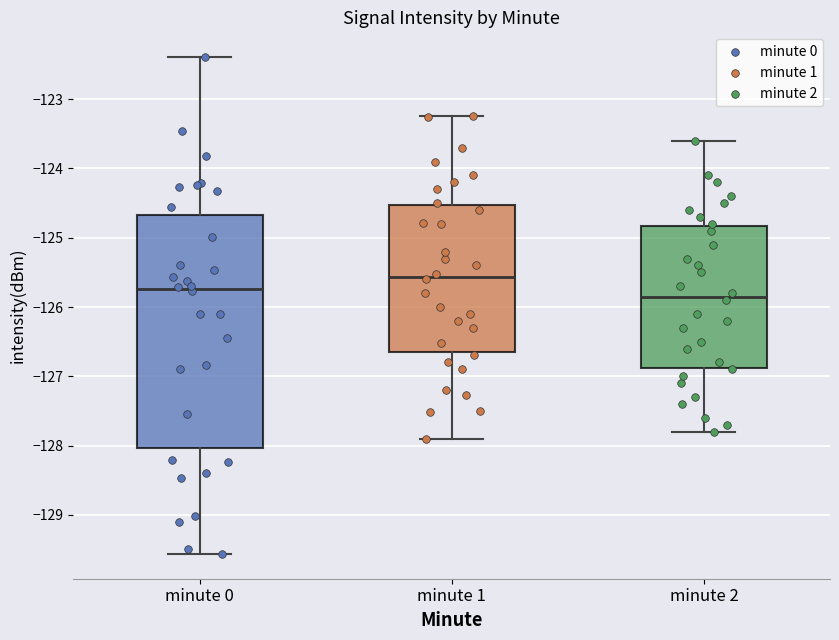

Reading left to right, transcribe this box plot: for each box, give where its median line is, the range the box spans, and where its two whiskers end, as read against the y-axis. The values are not printed on the chart, so give them approximately, as read against the axis.

minute 0: median -125.7, box -128.0 to -124.7, whiskers -129.6 to -122.4
minute 1: median -125.6, box -126.7 to -124.5, whiskers -127.9 to -123.2
minute 2: median -125.8, box -126.9 to -124.8, whiskers -127.8 to -123.6